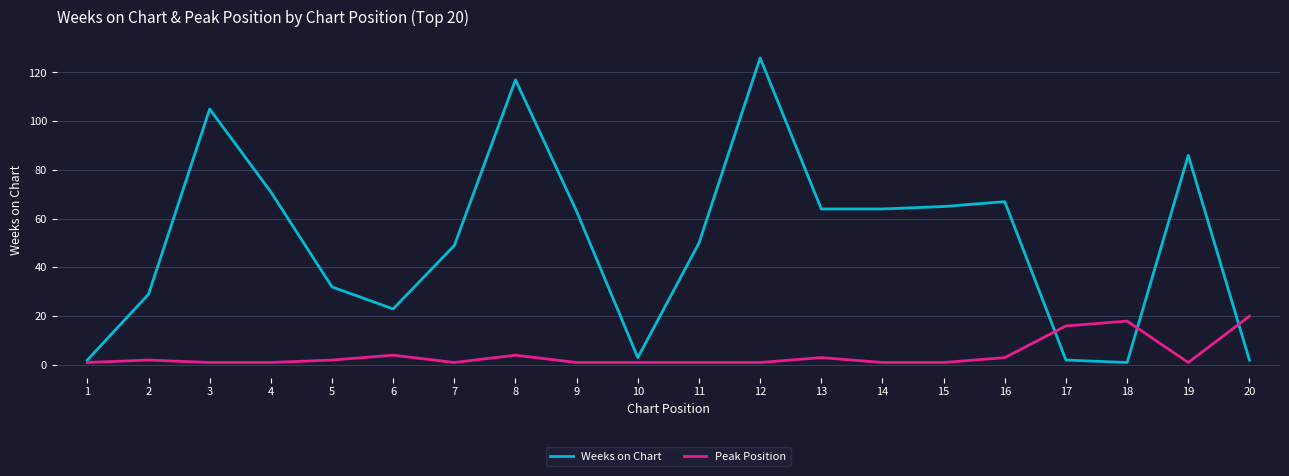

Which series has the largest range (max minus min)?

Weeks on Chart